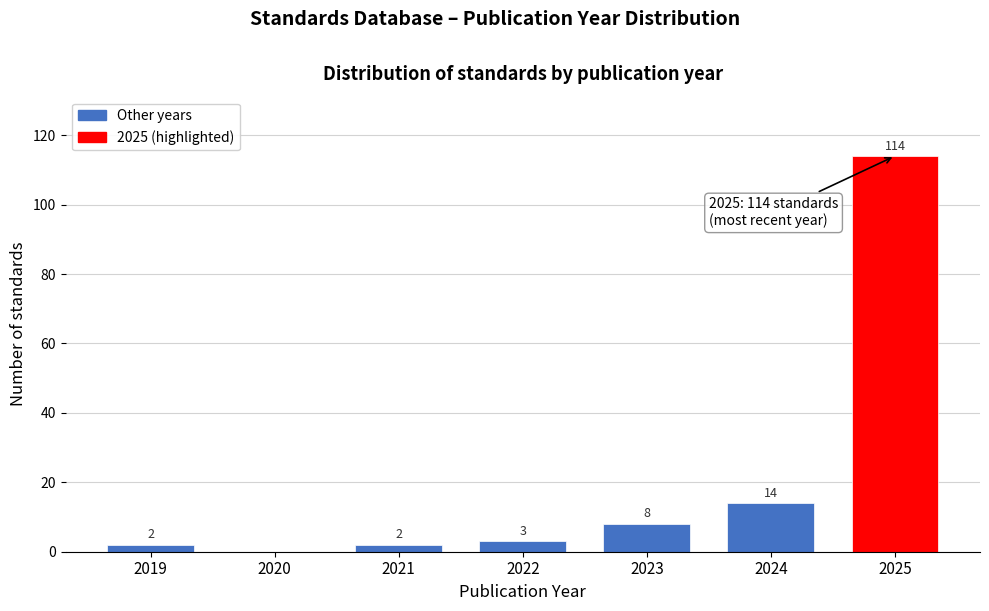

Reading right to left, transcribe all the data shown in this chart.

2025=114	2024=14	2023=8	2022=3	2021=2	2020=0	2019=2